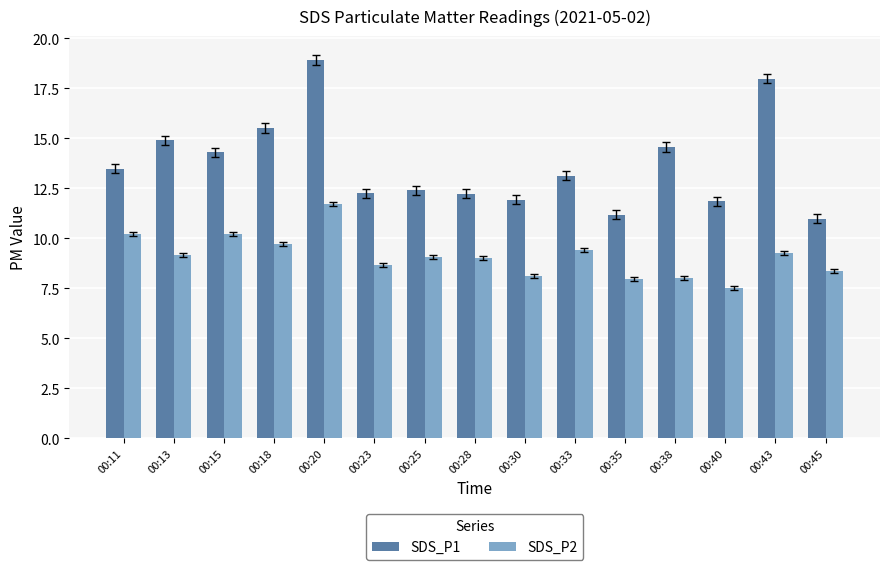

What value does the SDS_P1 series have at 00:43?

18.0